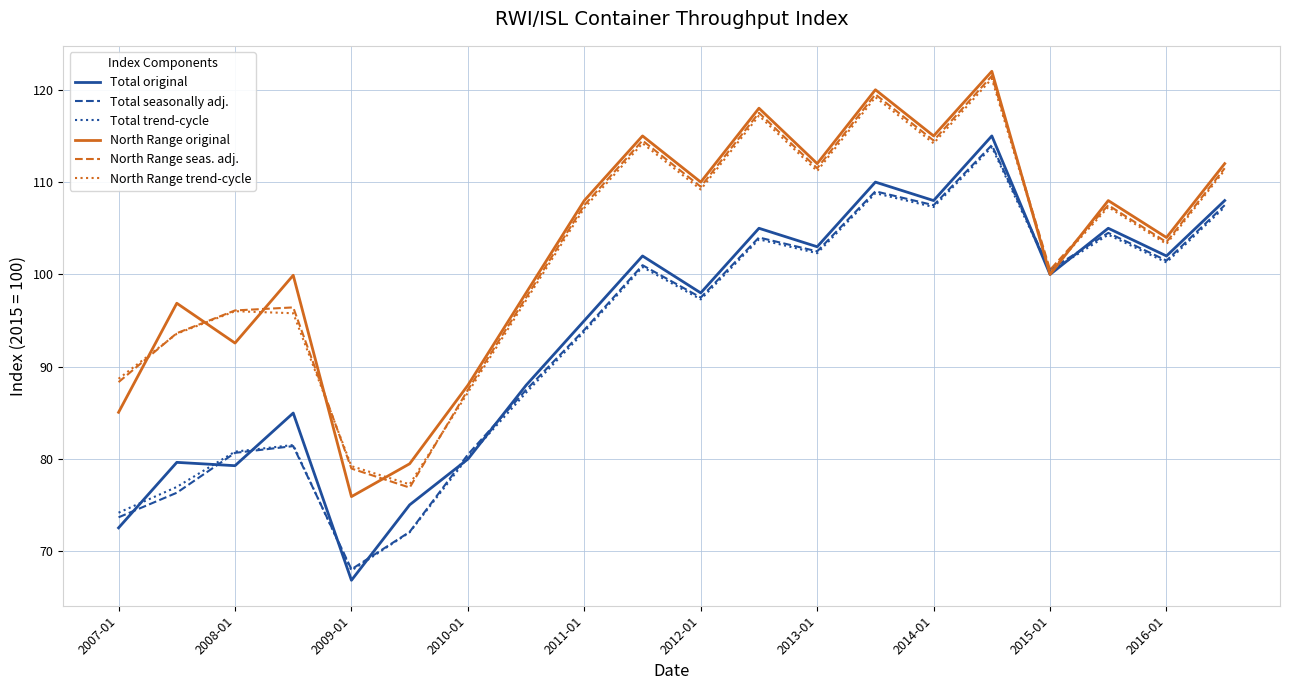

What is the lowest value of the North Range seas. adj. series?

76.9